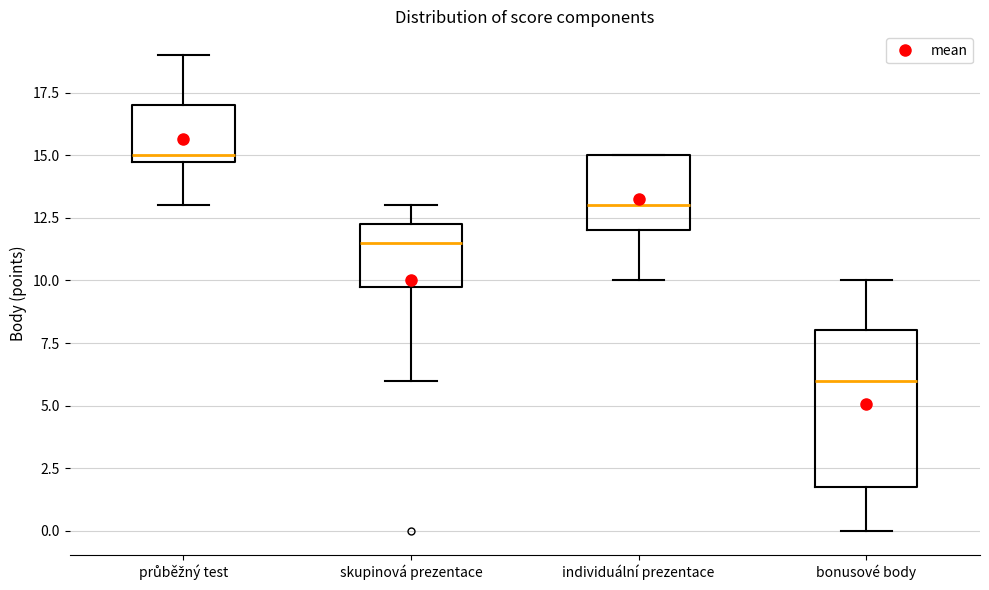

Where does the upper whisker of the box for skupinová prezentace end on the y-axis? The values are not printed on the chart, so give them approximately, as read against the axis.

13.0